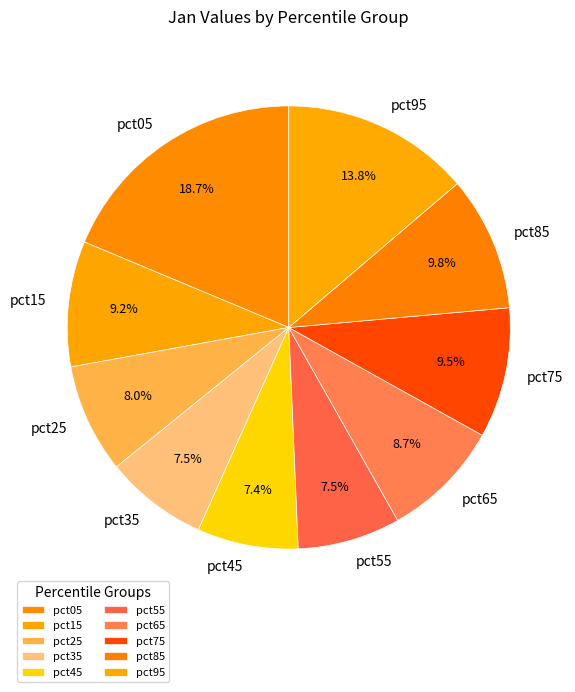

Rank the categories by value from lowest to highest.

pct45, pct35, pct55, pct25, pct65, pct15, pct75, pct85, pct95, pct05